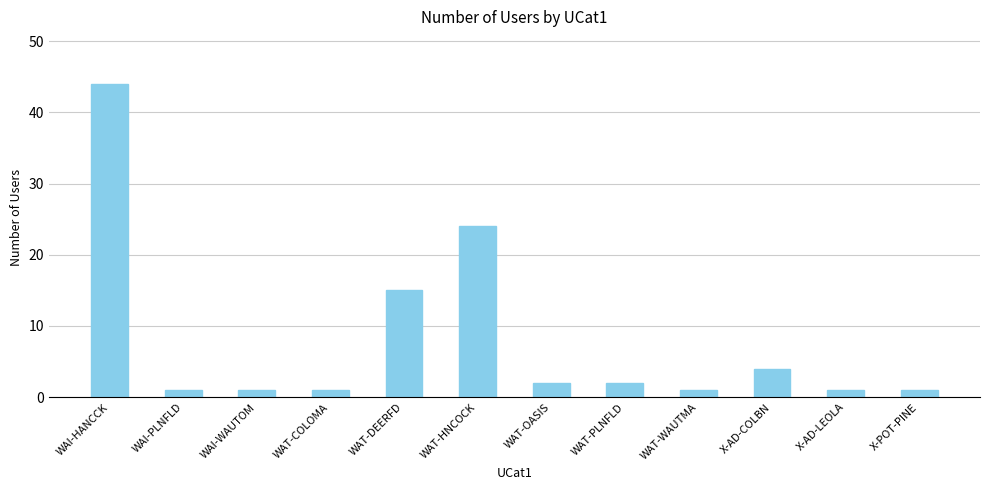

How many data points are less than 2?

6